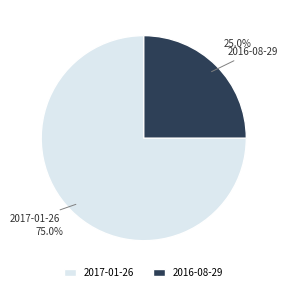

Between 2017-01-26 and 2016-08-29, which is larger?

2017-01-26